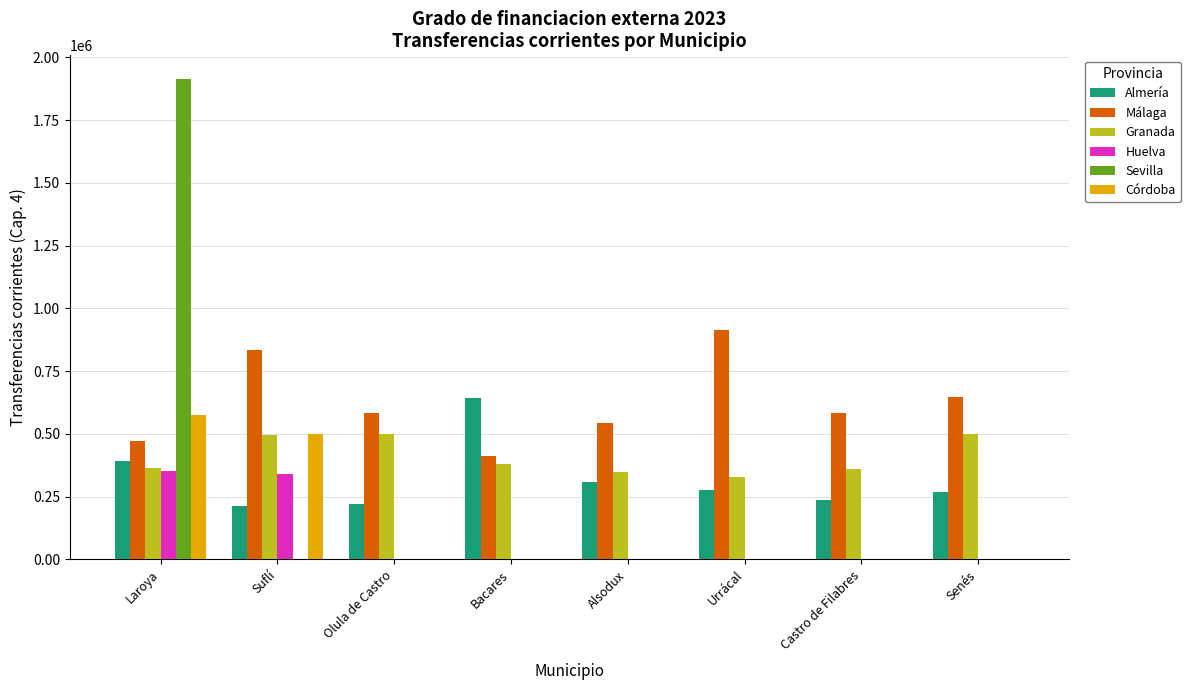

Which category has the highest value across all series?

Laroya